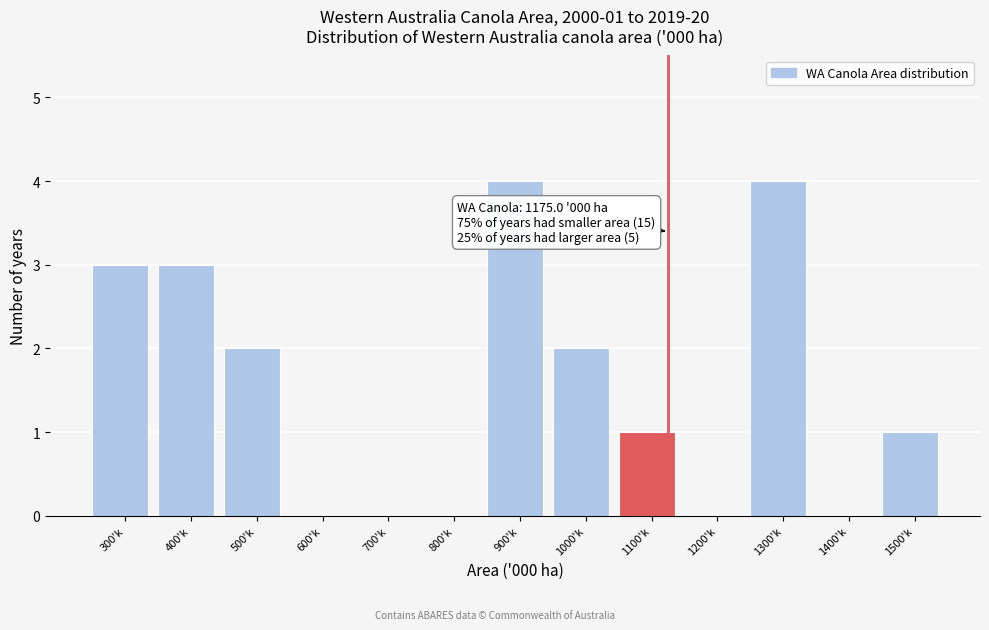

Reading left to right, transcribe all the data shown in this chart.

300'k=3	400'k=3	500'k=2	600'k=0	700'k=0	800'k=0	900'k=4	1000'k=2	1100'k=1	1200'k=0	1300'k=4	1400'k=0	1500'k=1